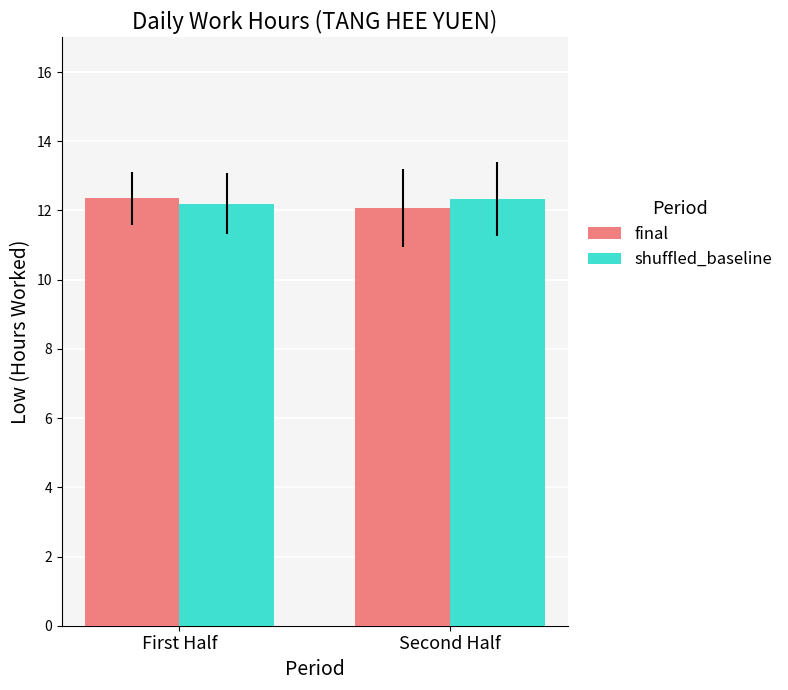

Is it true that shuffled_baseline equals 12.3 at Second Half?

True